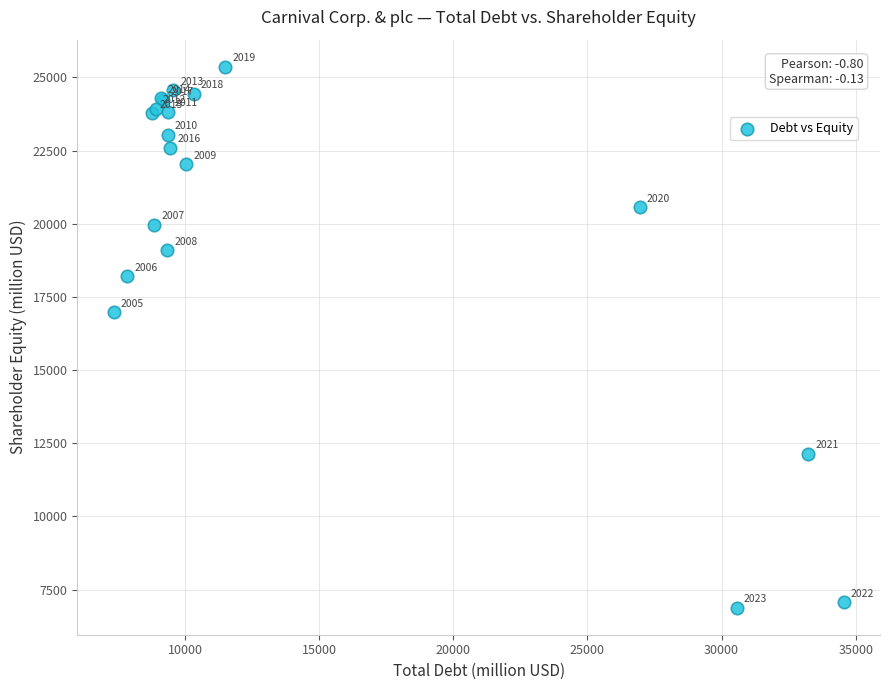

What Y value in the scatter plot is closest to 16123?

16972